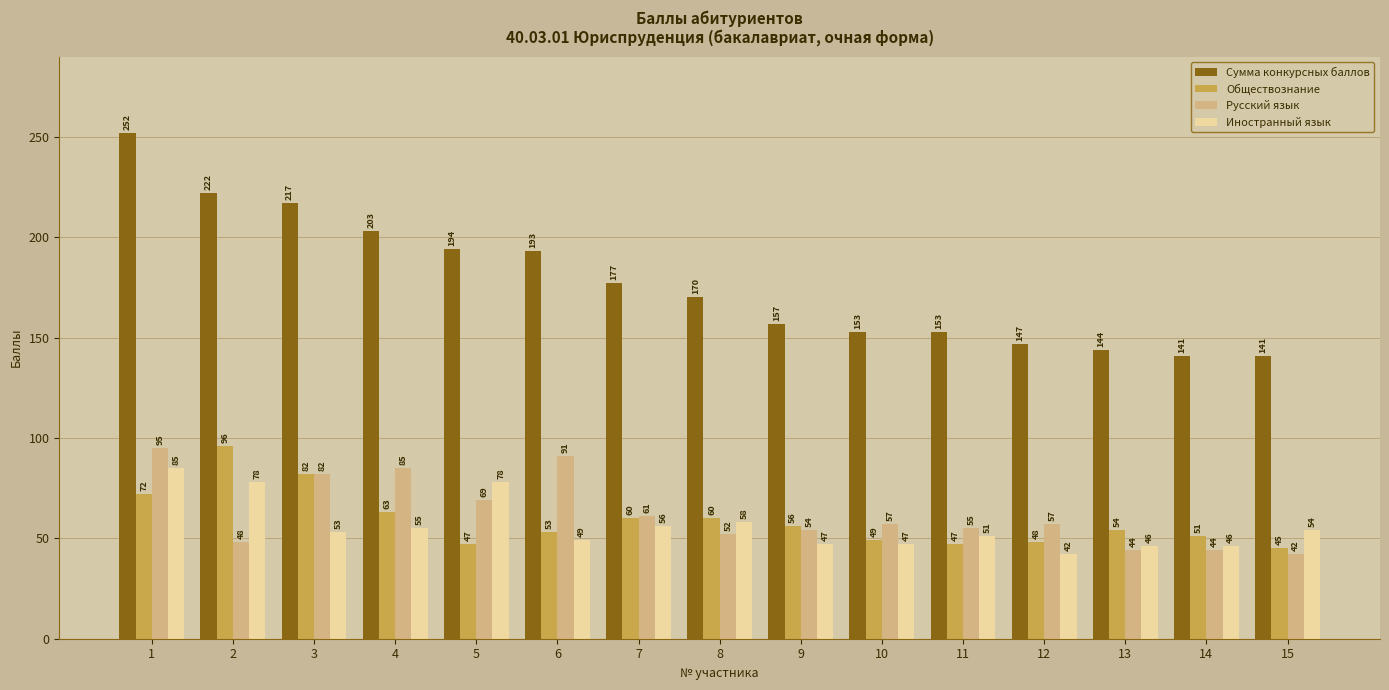

What is the lowest value of the Сумма конкурсных баллов series?

141